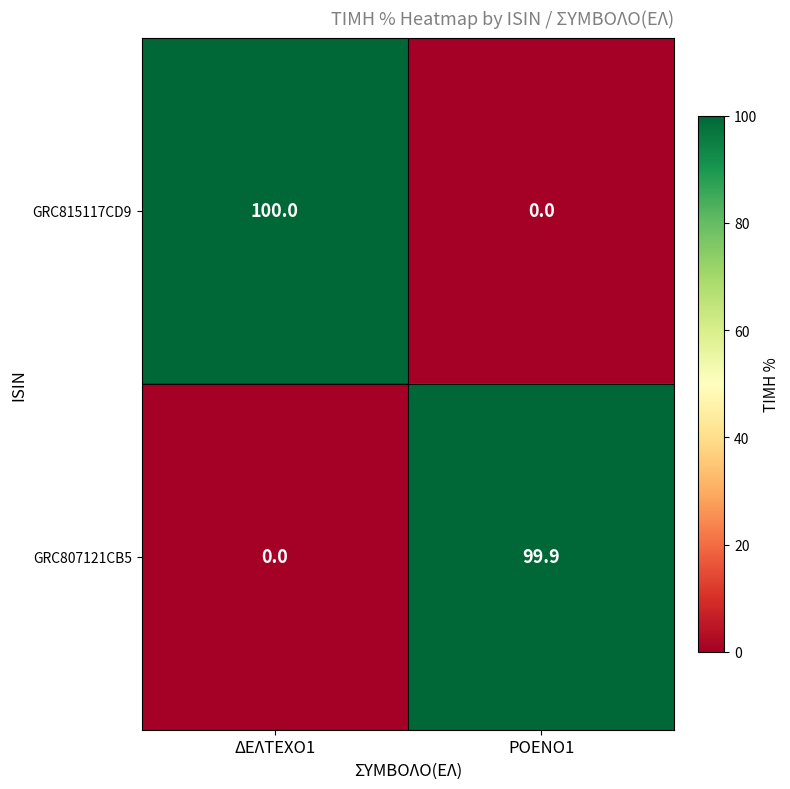

Rank the series by their maximum value, from highest to lowest.

GRC815117CD9, GRC807121CB5